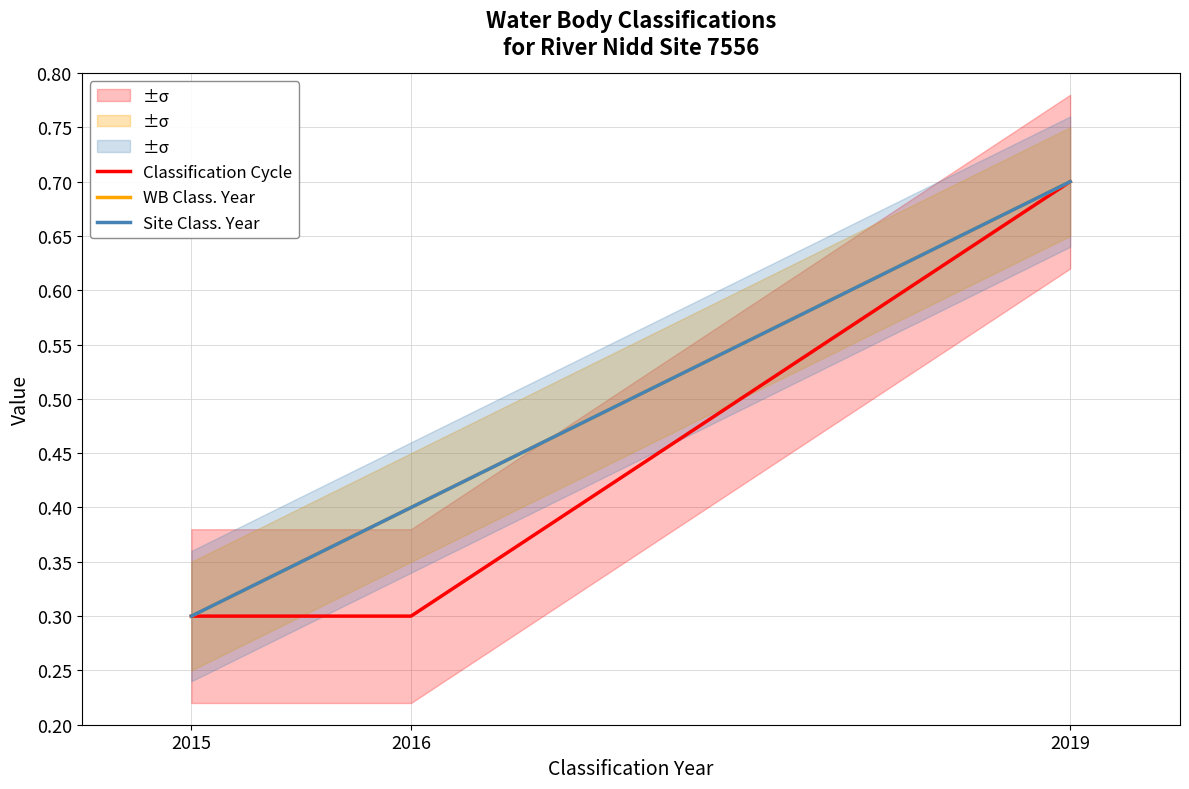

Reading left to right, what are all the values shown in this chart?

Classification Cycle: 2015=0.3	2016=0.3	2019=0.7
WB Class. Year: 2015=0.3	2016=0.4	2019=0.7
Site Class. Year: 2015=0.3	2016=0.4	2019=0.7